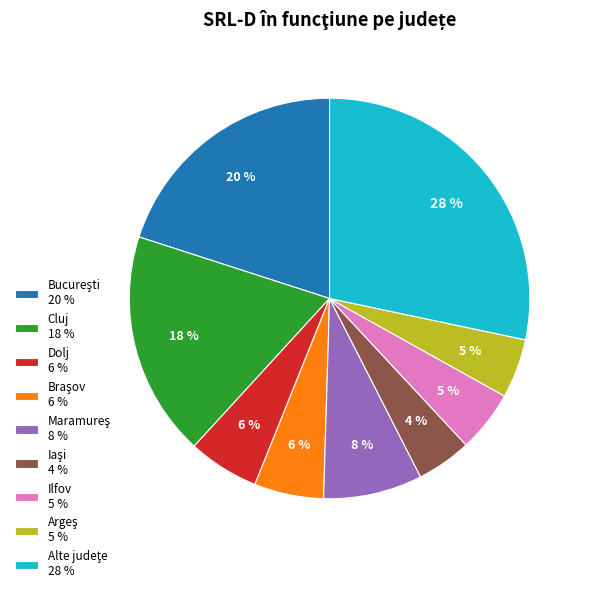

To the nearest percent, what is the difference between the Dolj 6 % and Cluj 18 % slice percentages?

12%